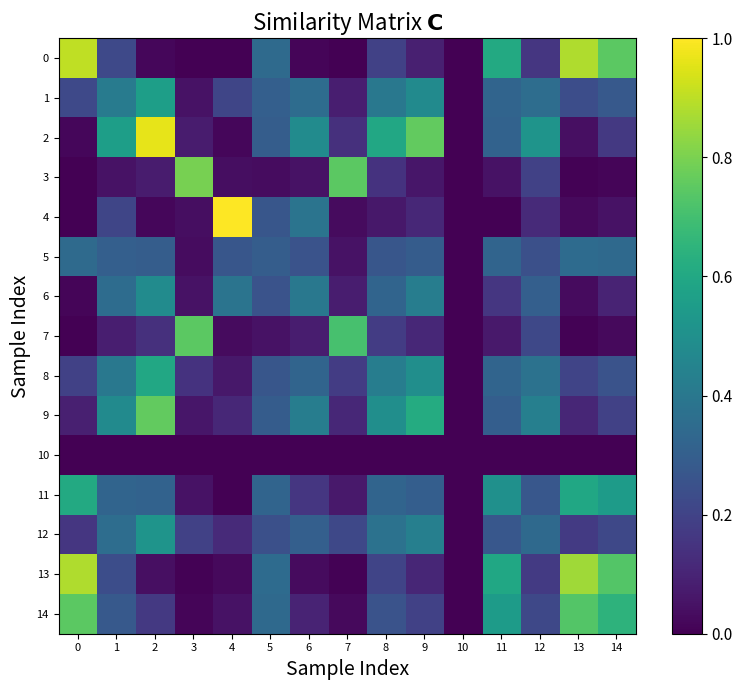

What is the greatest value displayed?

1.0